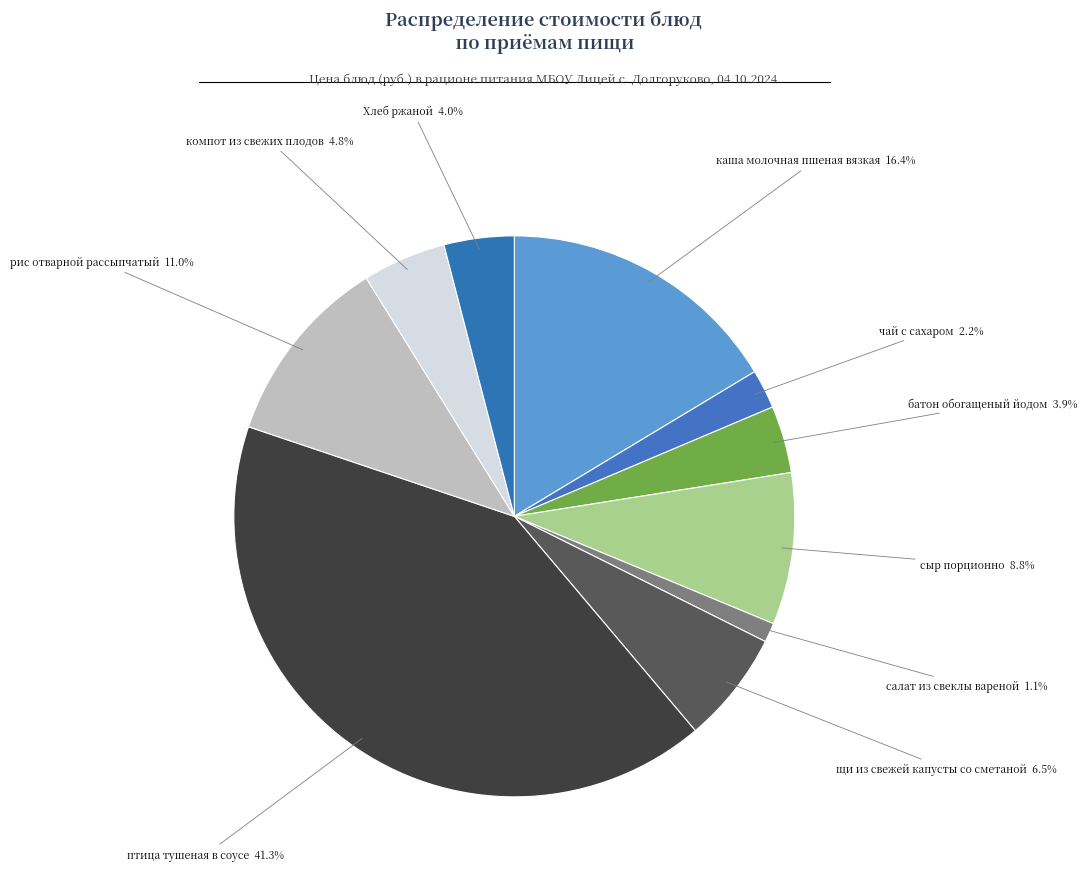

How many slices are in this pie chart?

10